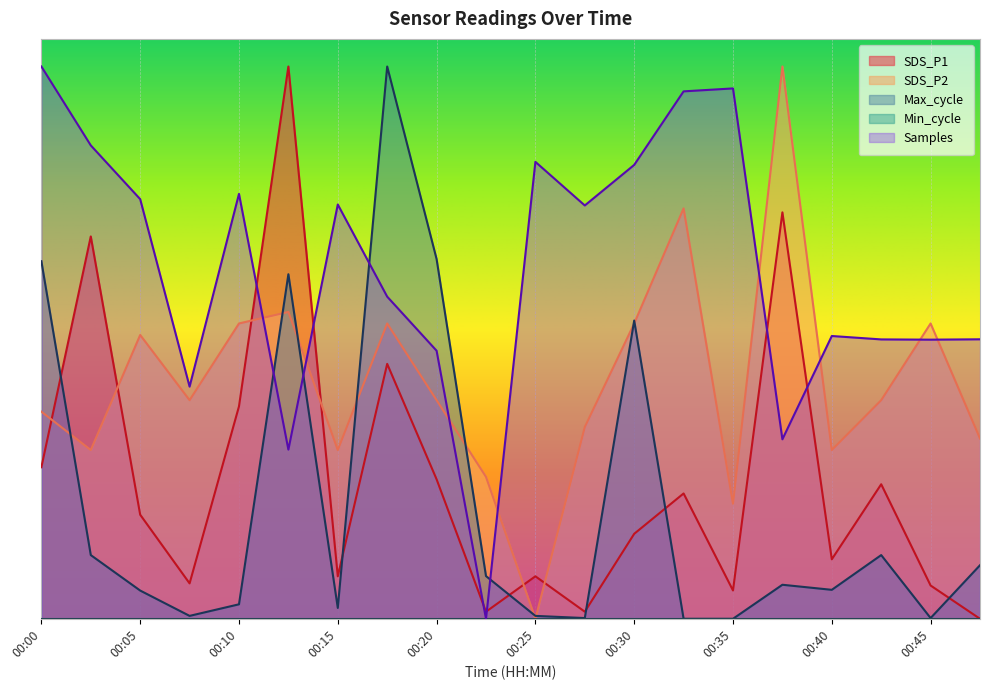

Where is the first local minimum for Samples?

00:08